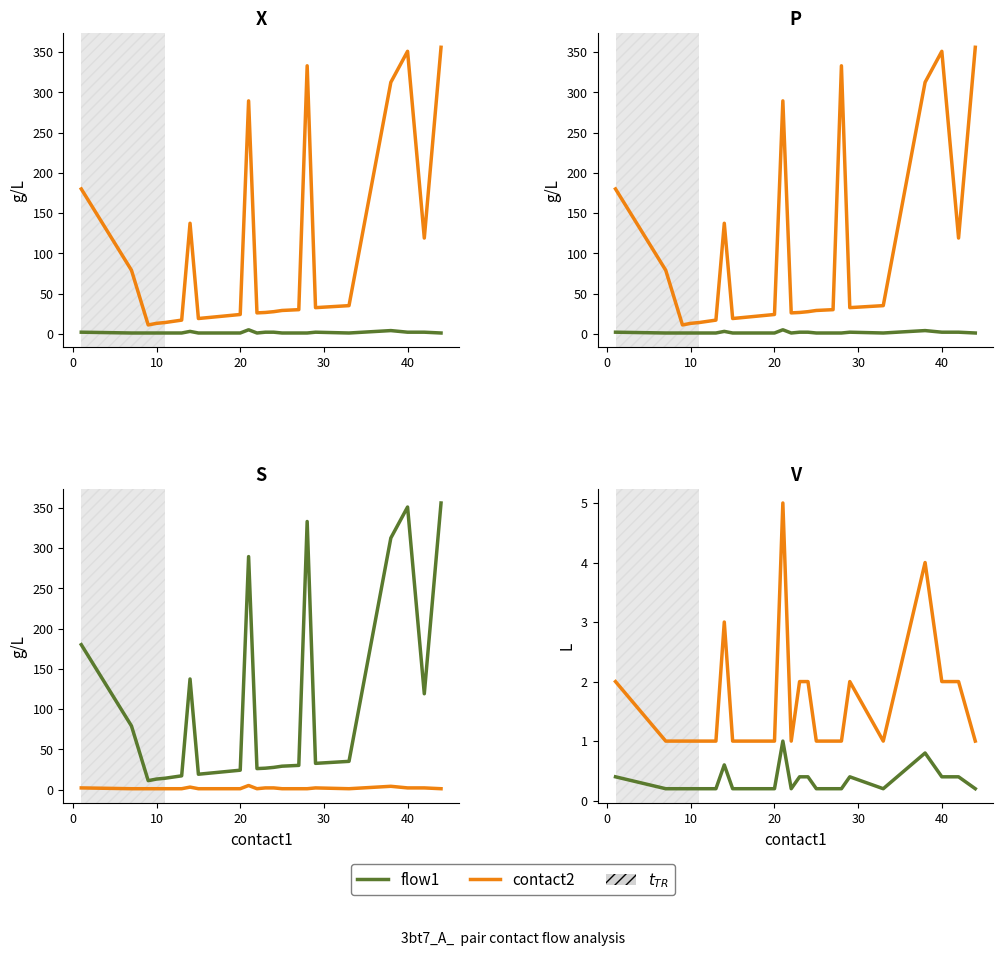

The flow1 series shows 3.0 at 15. True or false?

False